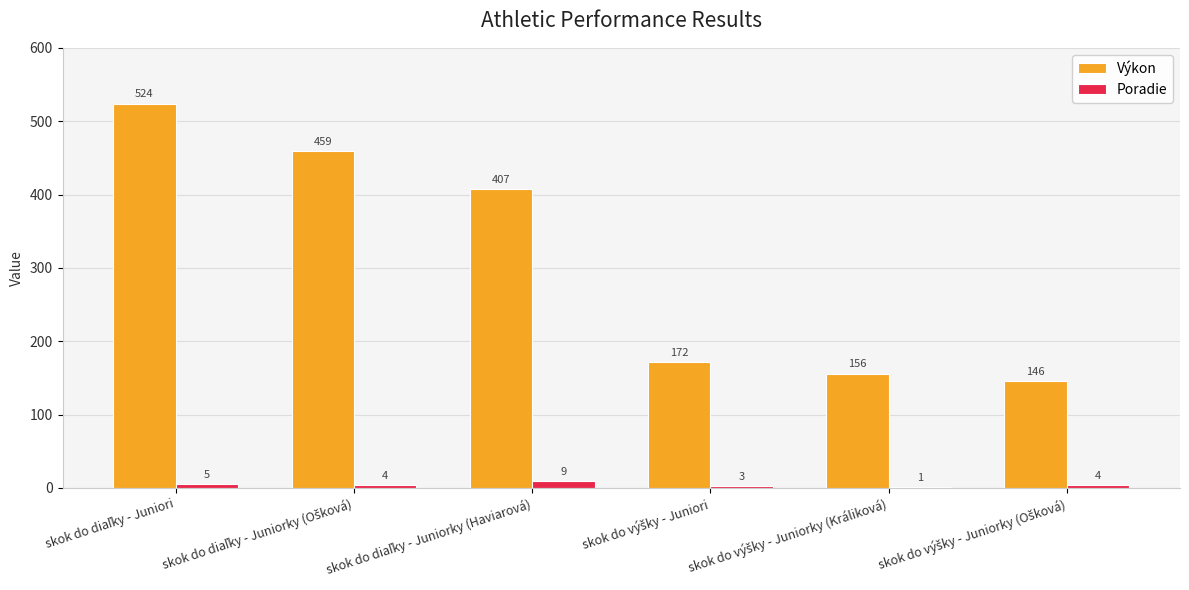

Which series has the largest total across all categories?

Výkon